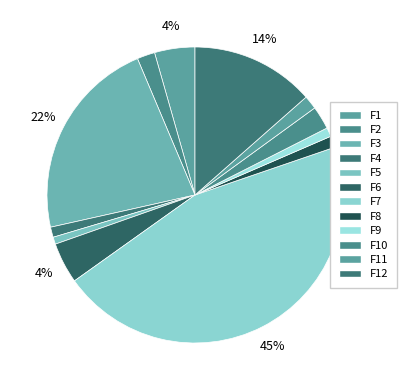

How many slices are in this pie chart?

12